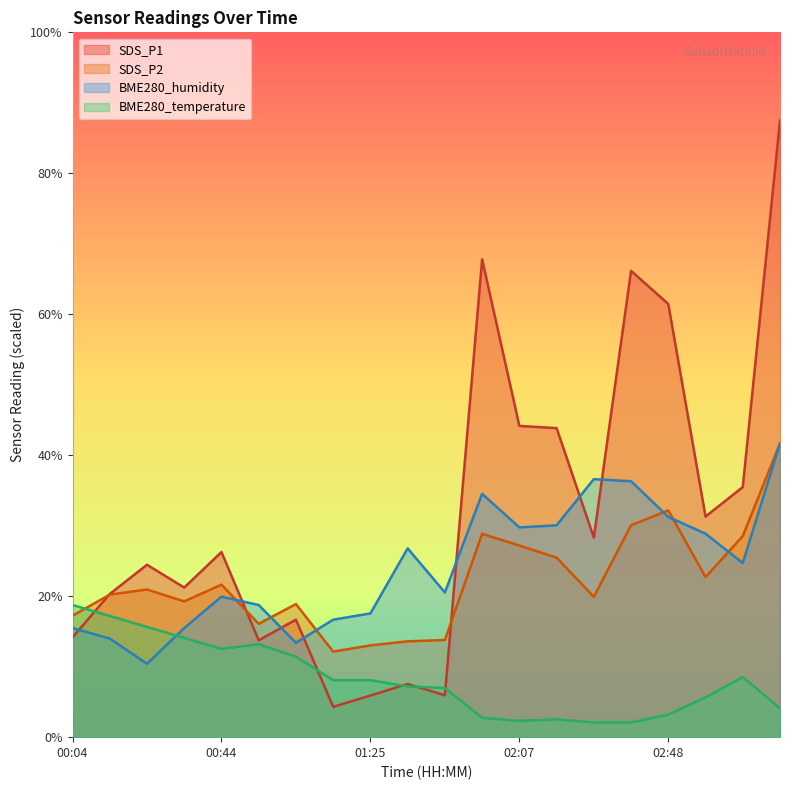

How many times do BME280_humidity and SDS_P1 cross each other?

7